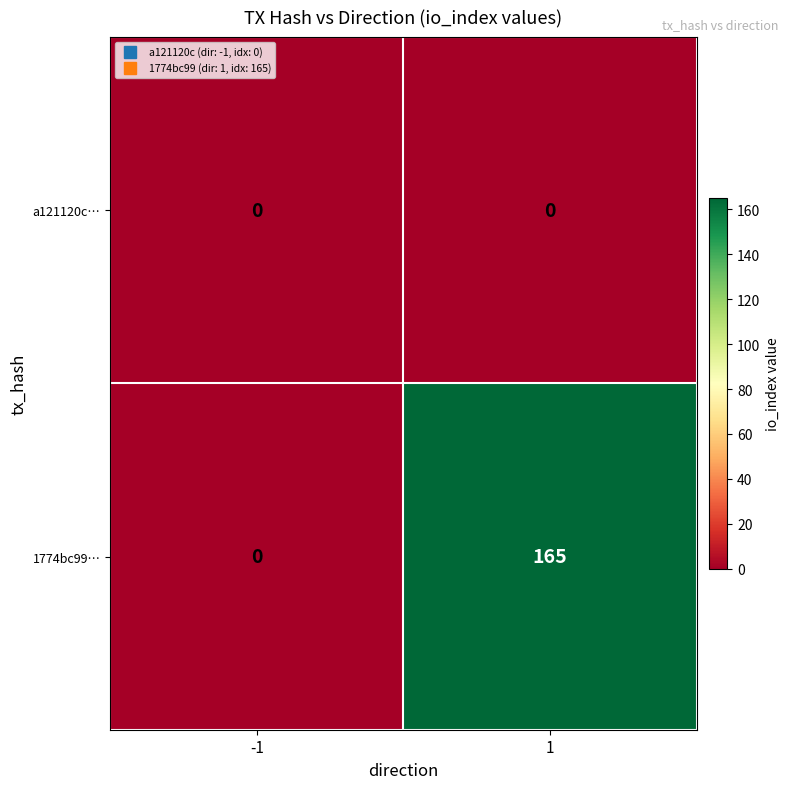

Reading left to right, what are all the values shown in this chart?

a121120c…: -1=0	1=0
1774bc99…: -1=0	1=165